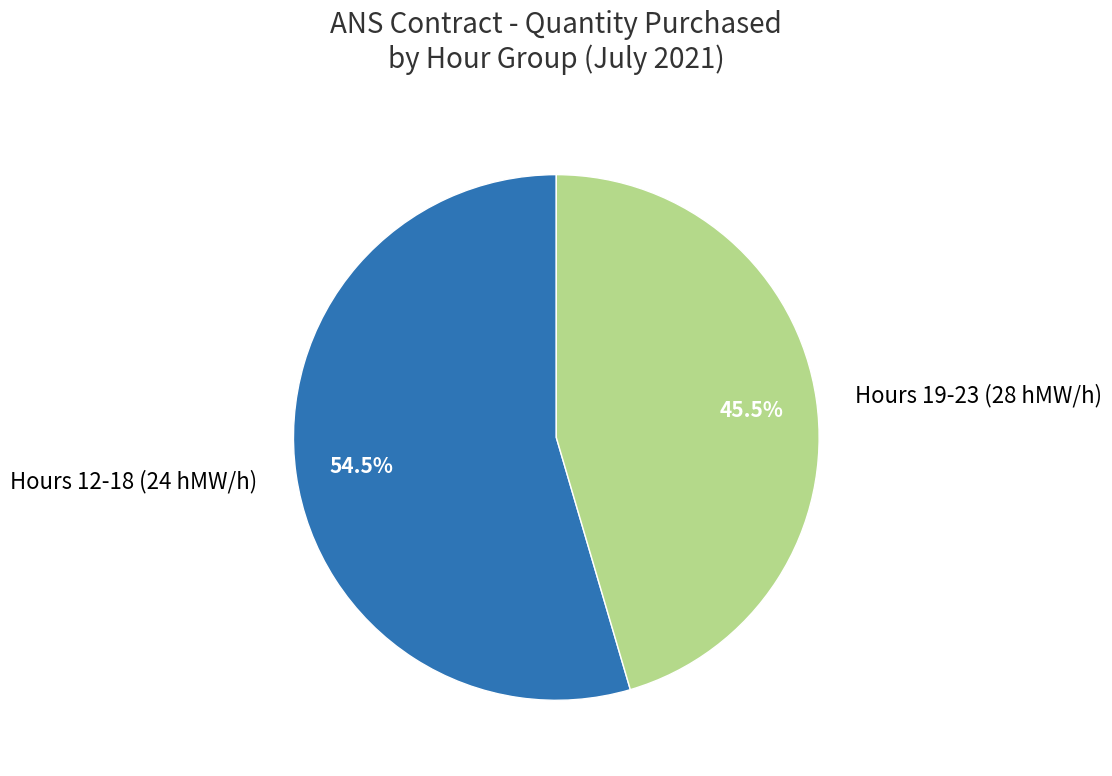

Is the sum of Hours 12-18 (24 hMW/h) and Hours 19-23 (28 hMW/h) greater than half?

Yes